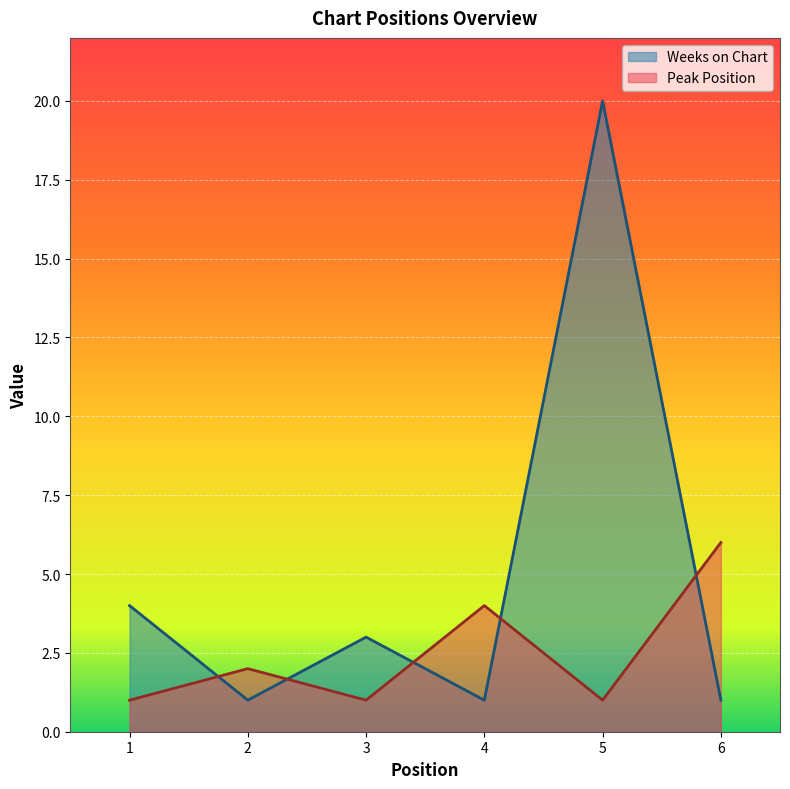

How many intersections are there between Peak Position and Weeks on Chart?

5